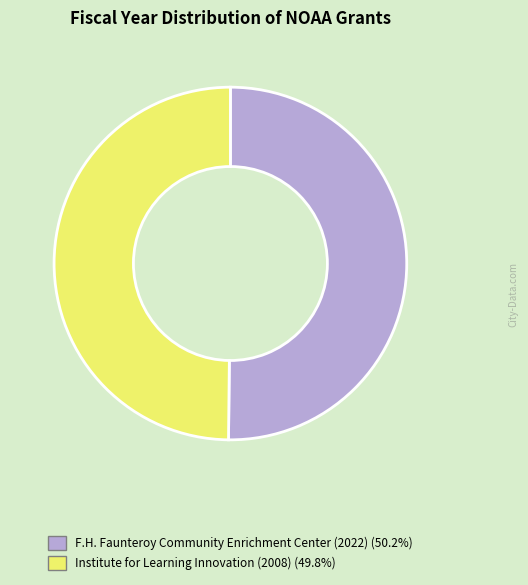

Combined, do F.H. Faunteroy Community Enrichment Center (2022) and Institute for Learning Innovation (2008) account for over 50%?

Yes